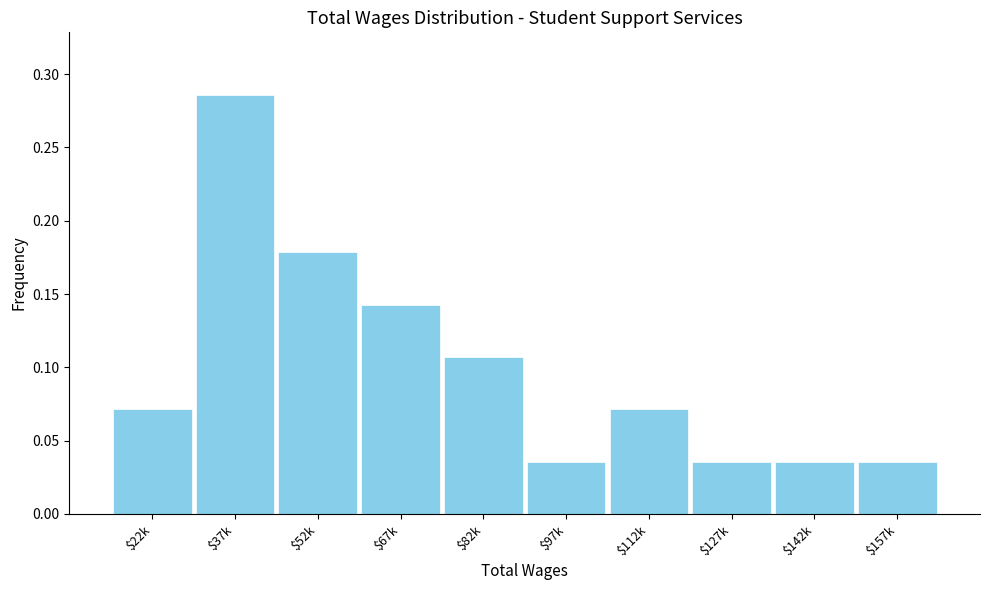

What is the sum of all values?

1.0